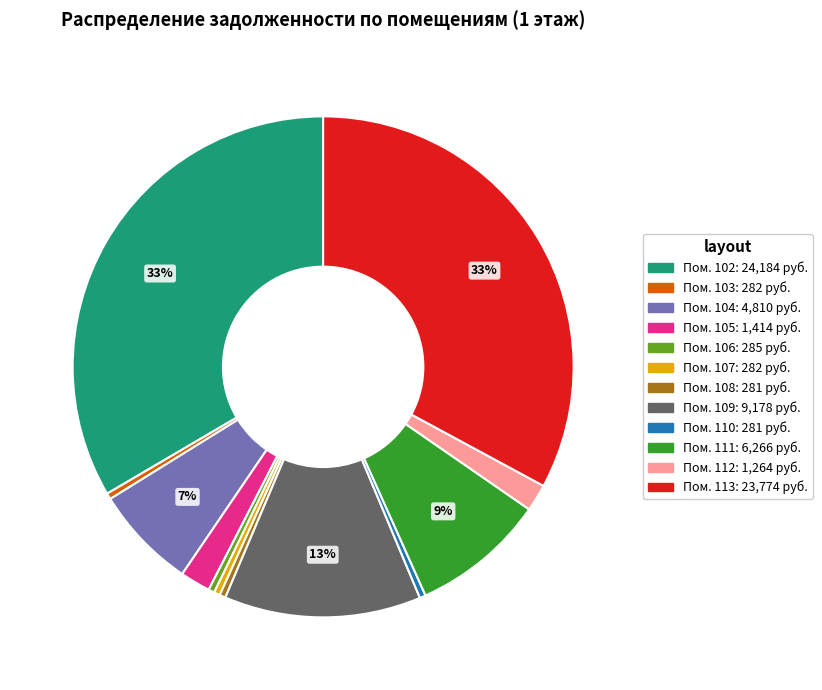

Does any single category account for the majority?

No